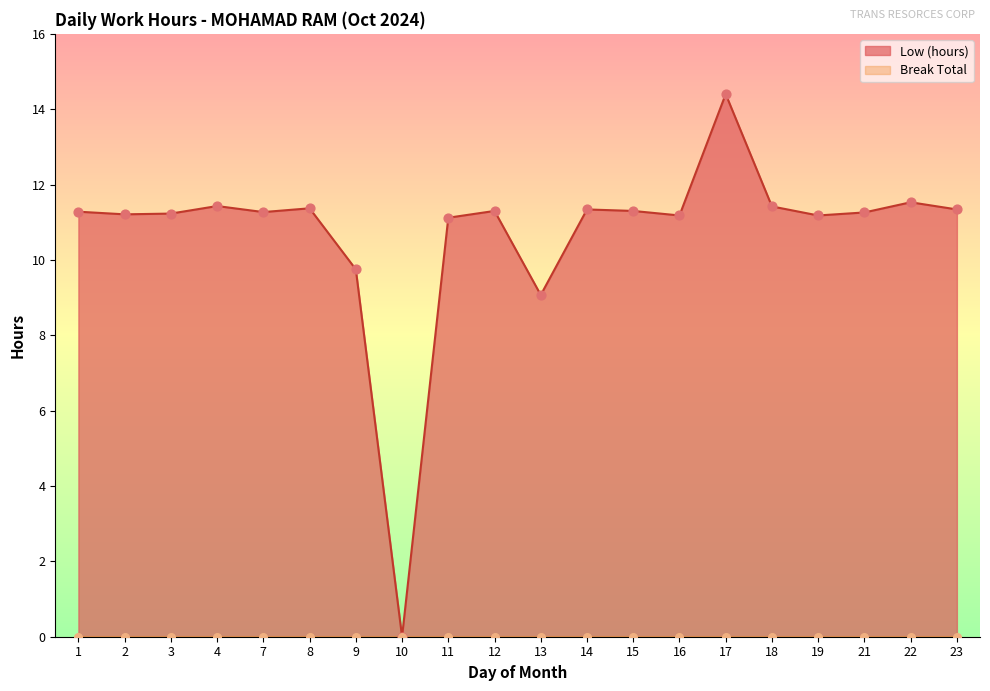

What is the change in value from 3 to 8?

+0.1